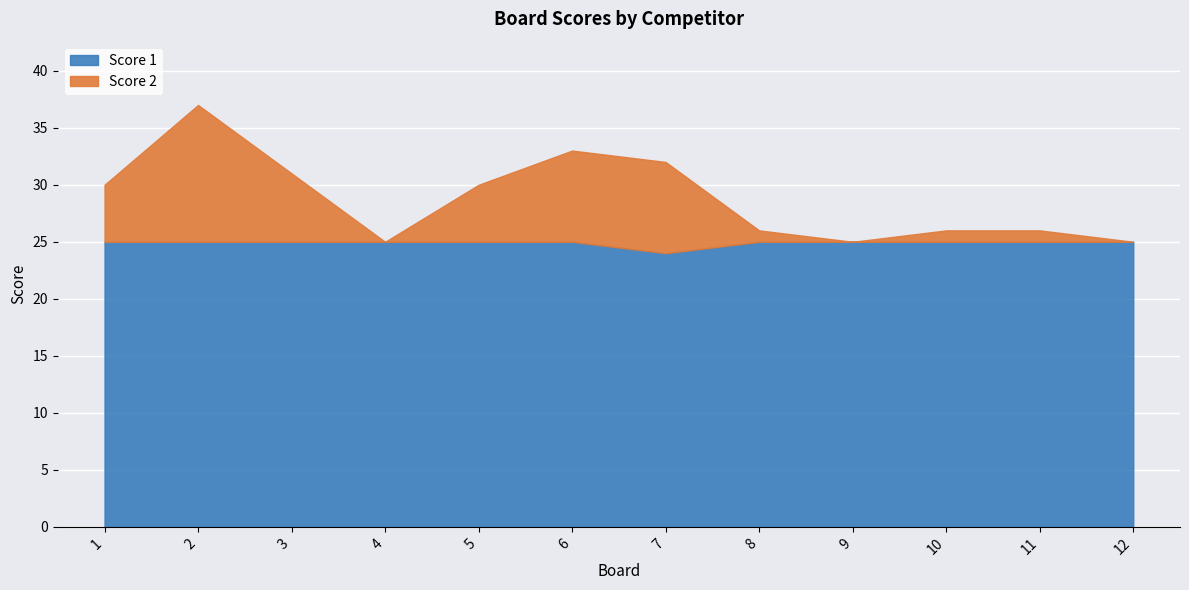

What is the average value of the Score 2 series?

29